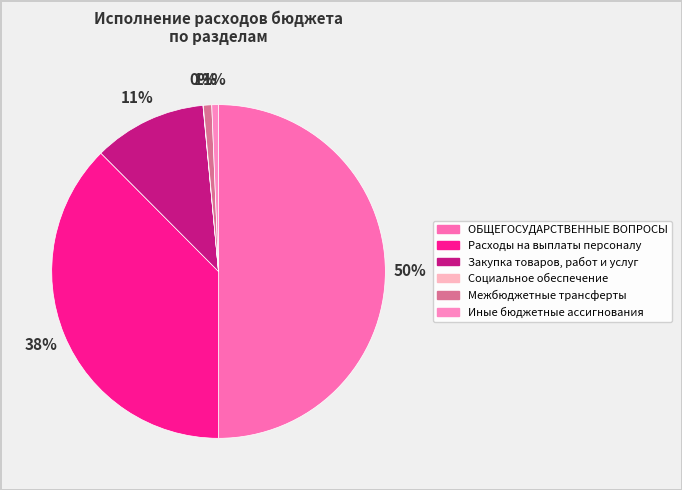

How much of the chart is everything except ОБЩЕГОСУДАРСТВЕННЫЕ ВОПРОСЫ?

50.0%